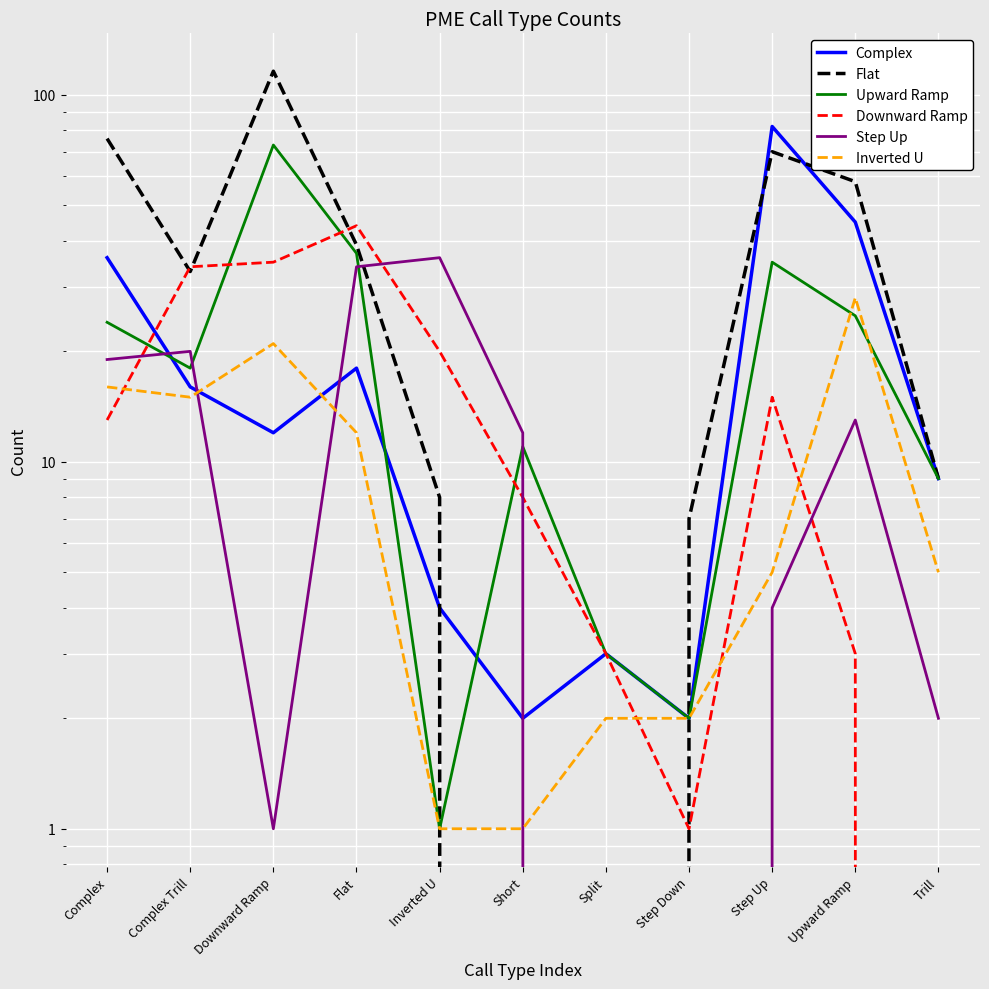

True or false: Inverted U and Flat intersect in this chart.

True